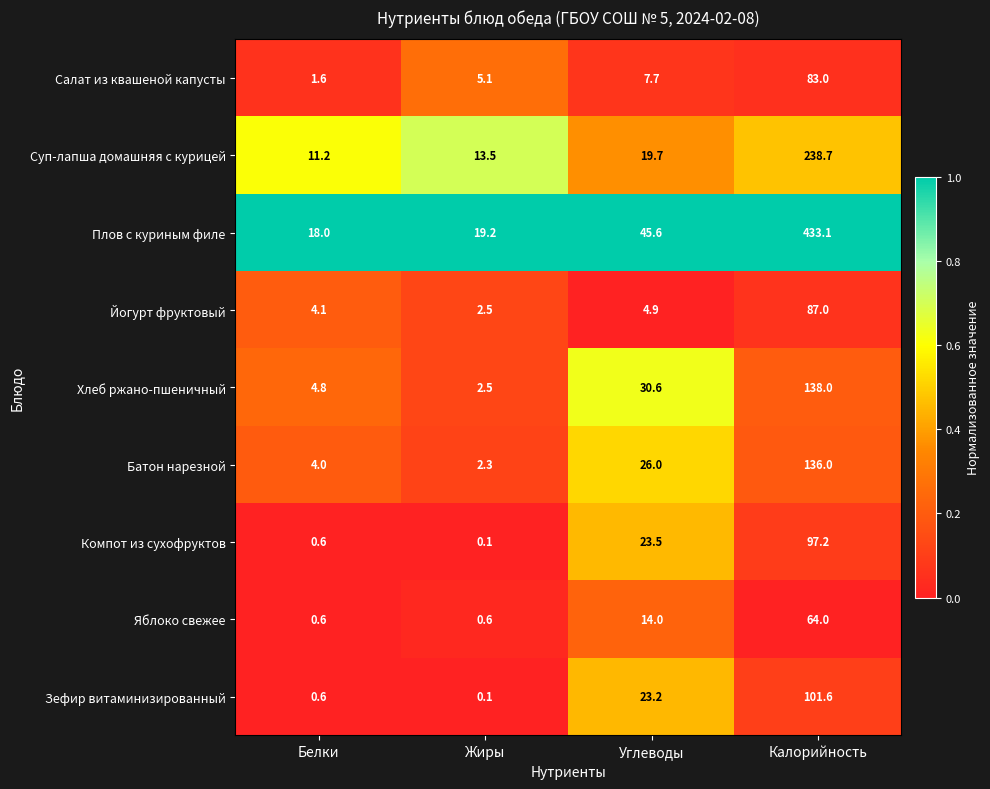

Which series has the largest total across all categories?

Плов с куриным филе